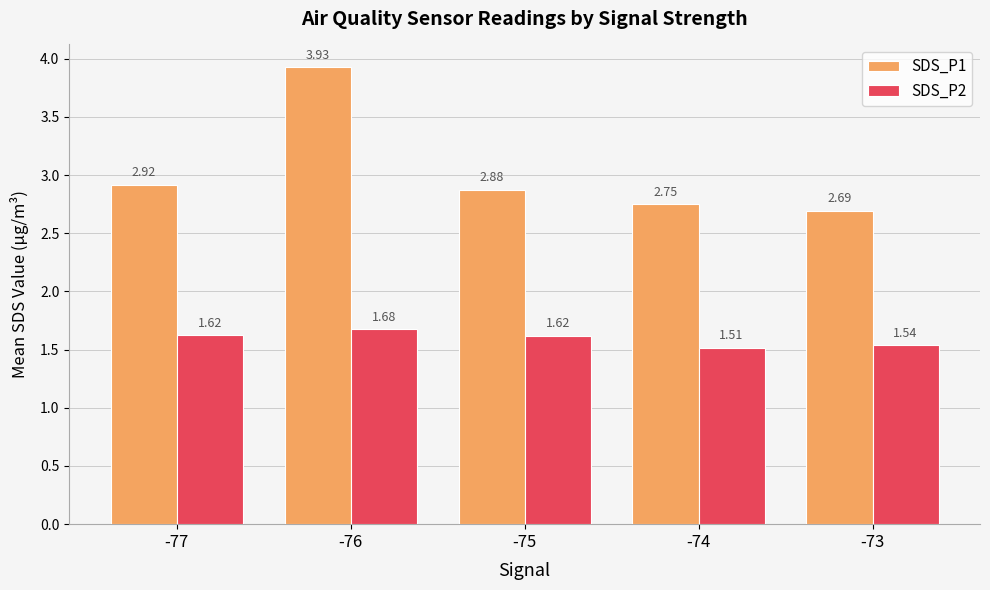

Count the SDS_P2 values in the range 1 to 2.

5